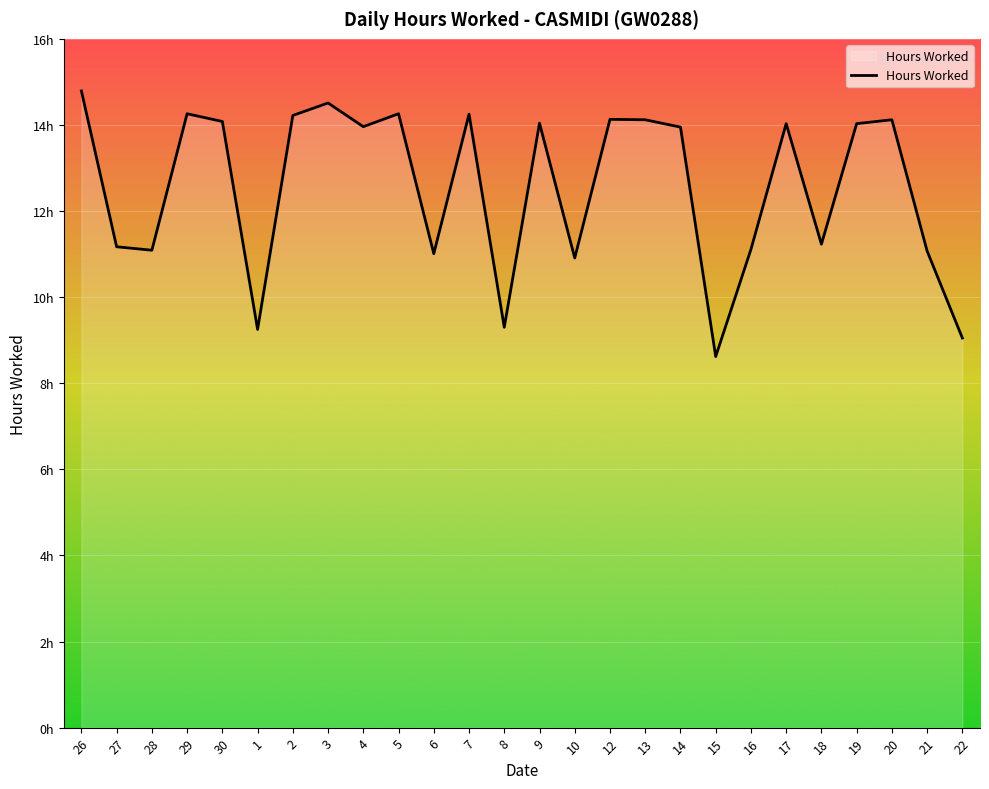

True or false: the data shows 12.6 at 1.

False